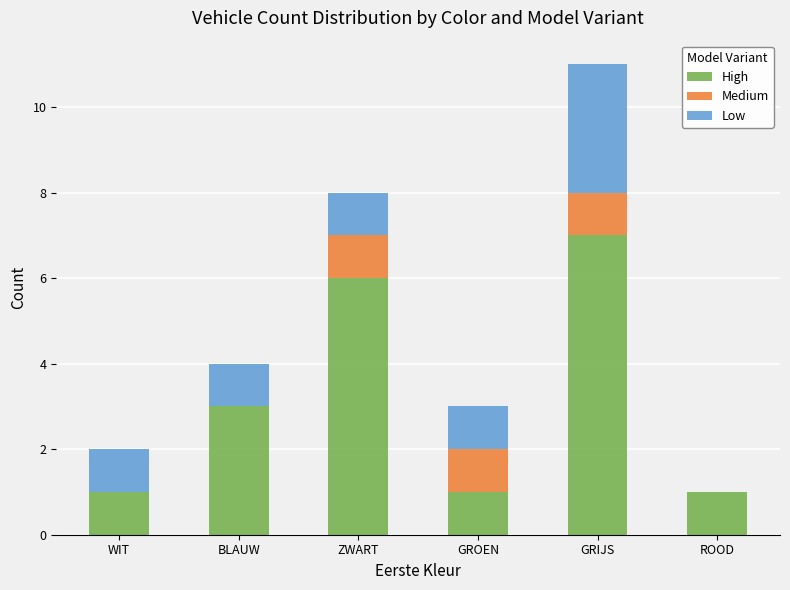

Are the bars horizontal?

No